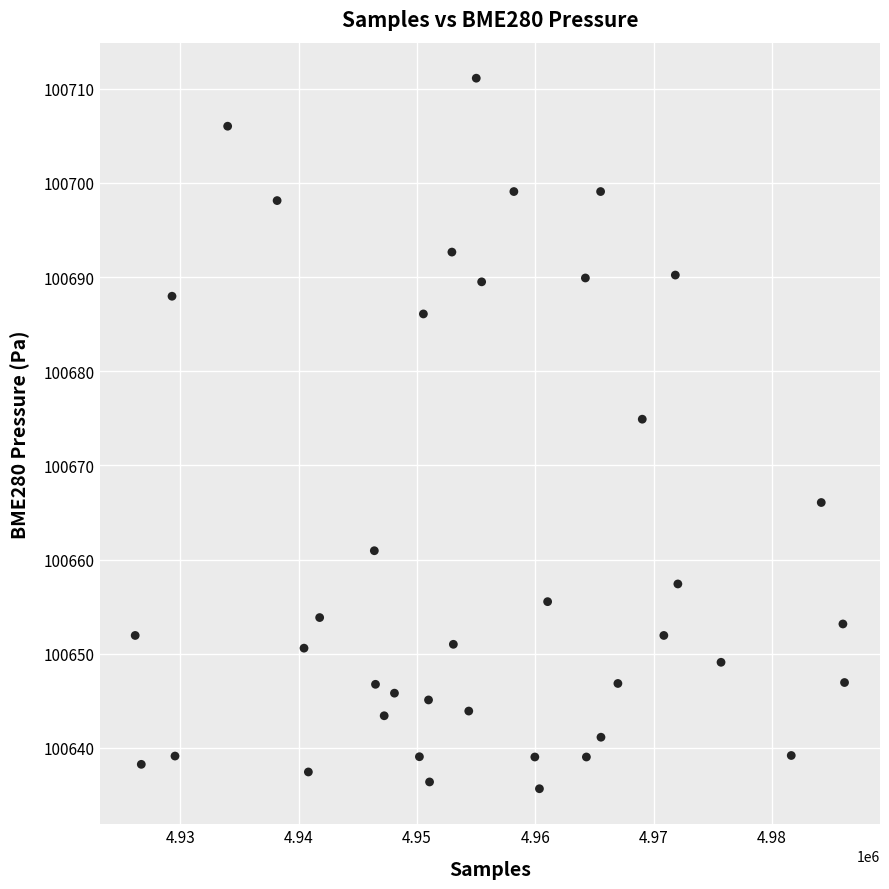

What is the range of X values (max minus min)?

59941.0